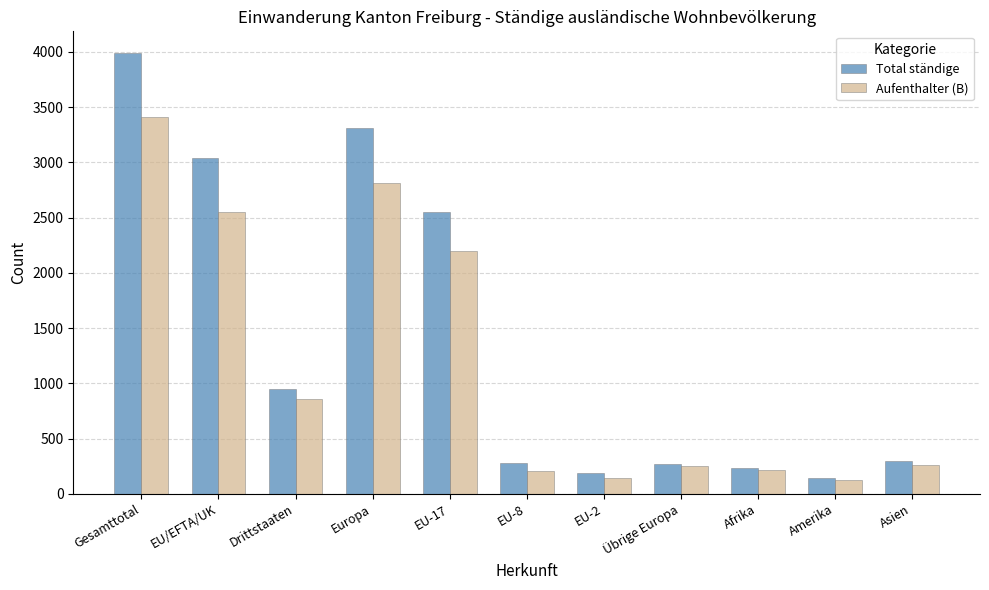

Which series has the largest range (max minus min)?

Total ständige